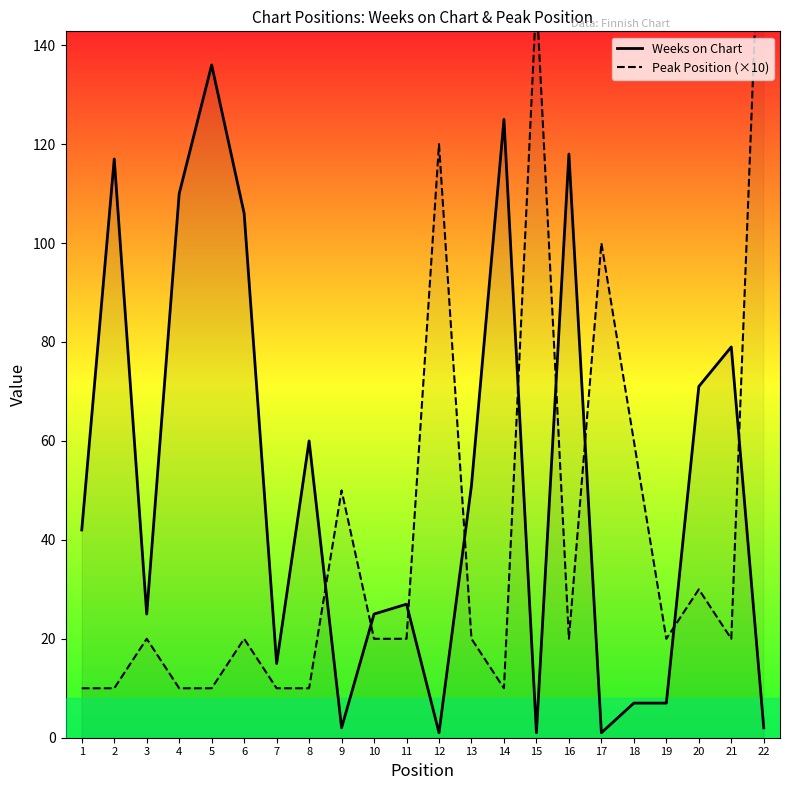

Is the value of Weeks on Chart at 22 greater than the value of Peak Position (×10) at 6?

No